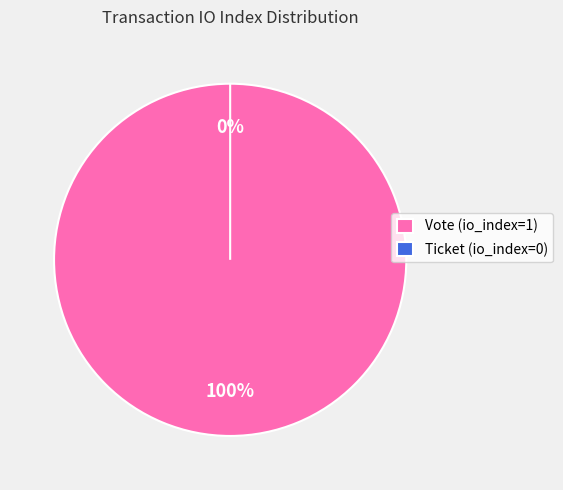

Is it true that Vote (io_index=1) is 100% of the pie?

True